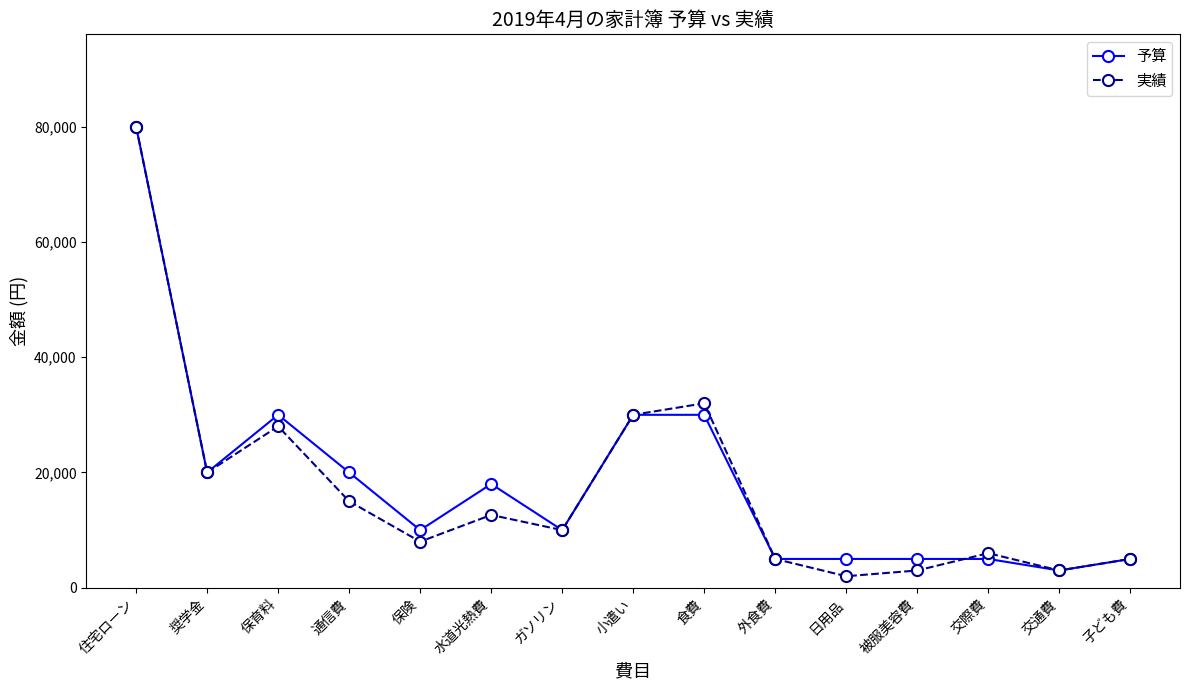

At which category does 実績 reach its first local peak?

保育料